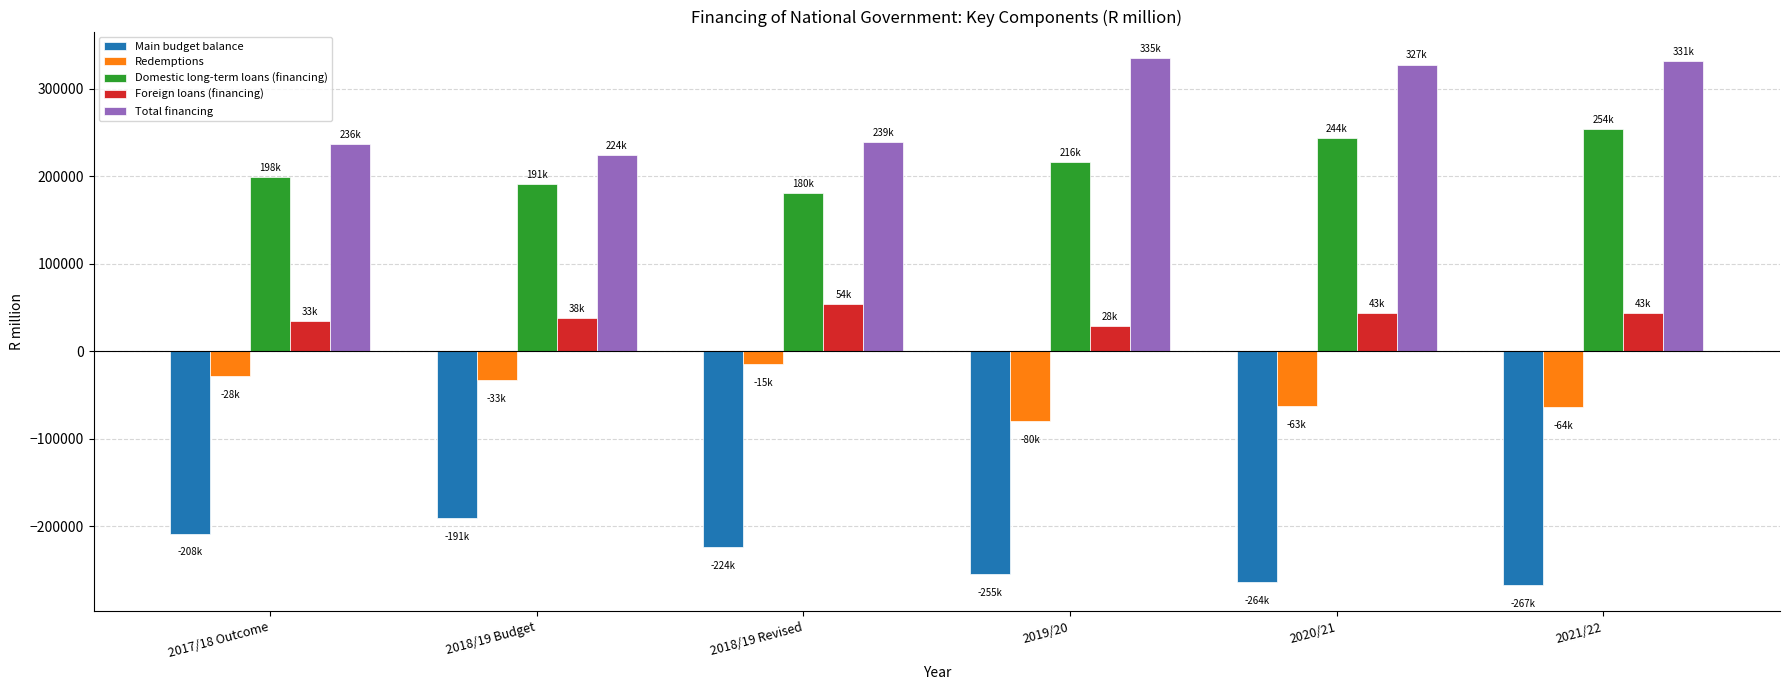

Which series has the largest range (max minus min)?

Total financing